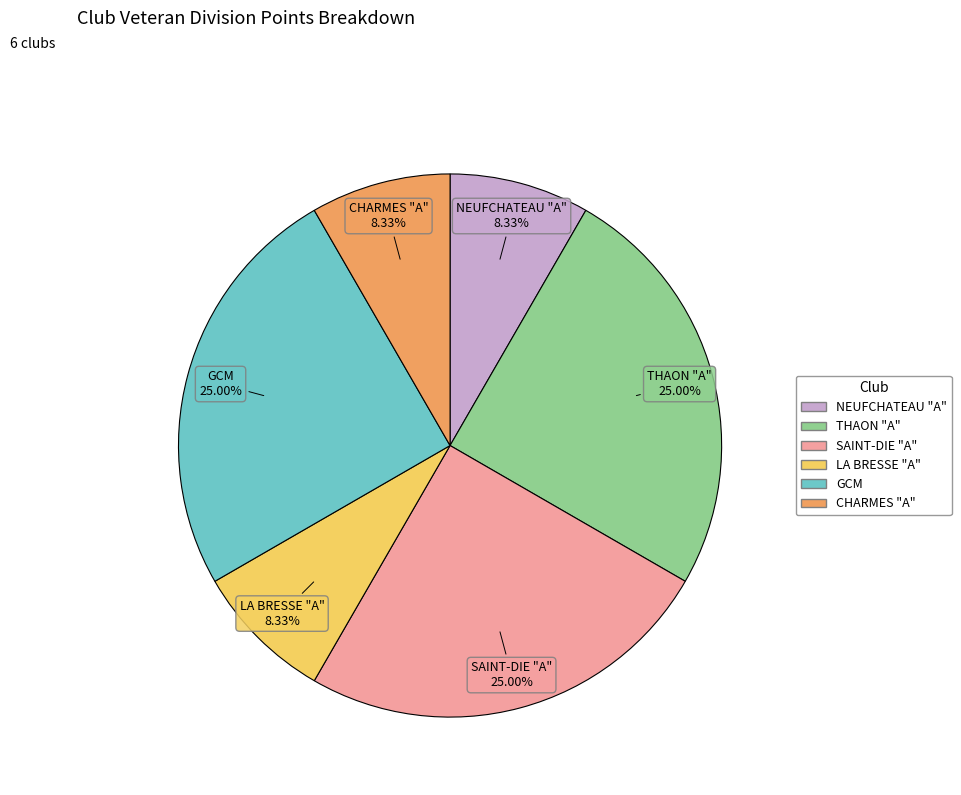

To the nearest percent, what is the average slice percentage?

17%